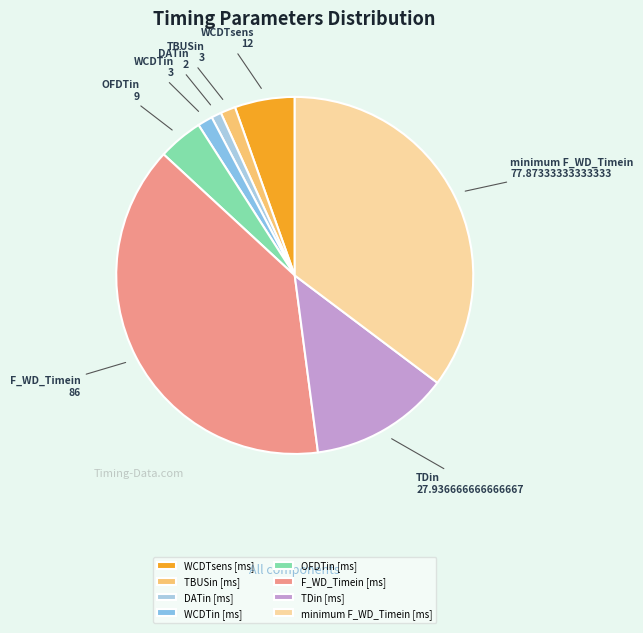

Does DATin [ms] account for over 50% of the chart?

No